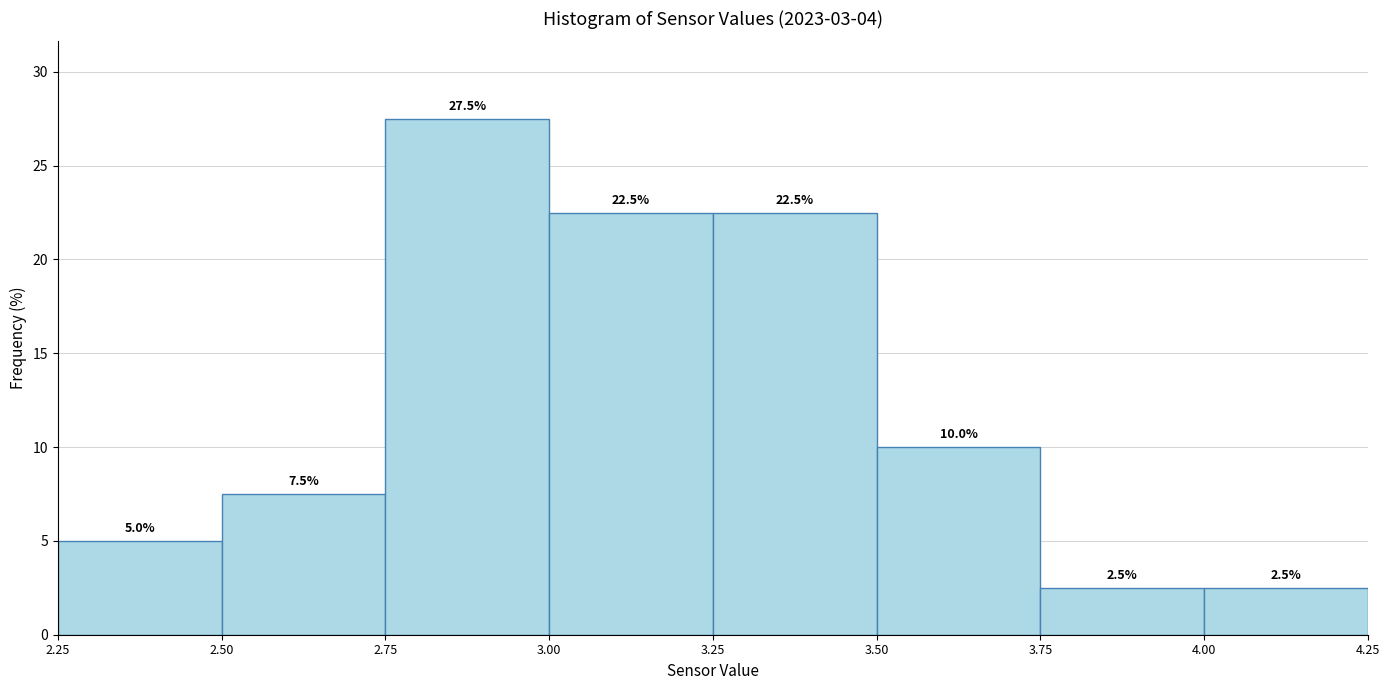

How tall is the bar that spans 3.25 to 3.50 on the x-axis?

22.5